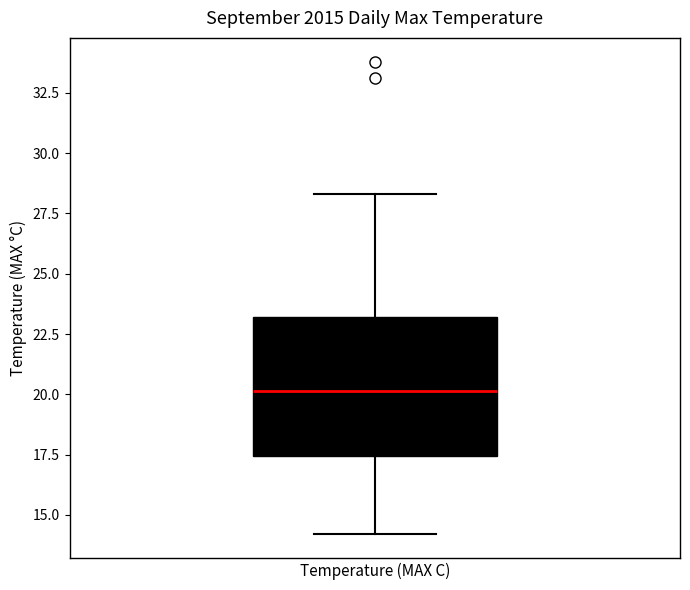

Transcribe this box plot: give where the median line is, the range the box spans, and where the two whiskers end, as read against the y-axis. The values are not printed on the chart, so give them approximately, as read against the axis.

median 20.0, box 17.5 to 23.0, whiskers 14.0 to 28.5